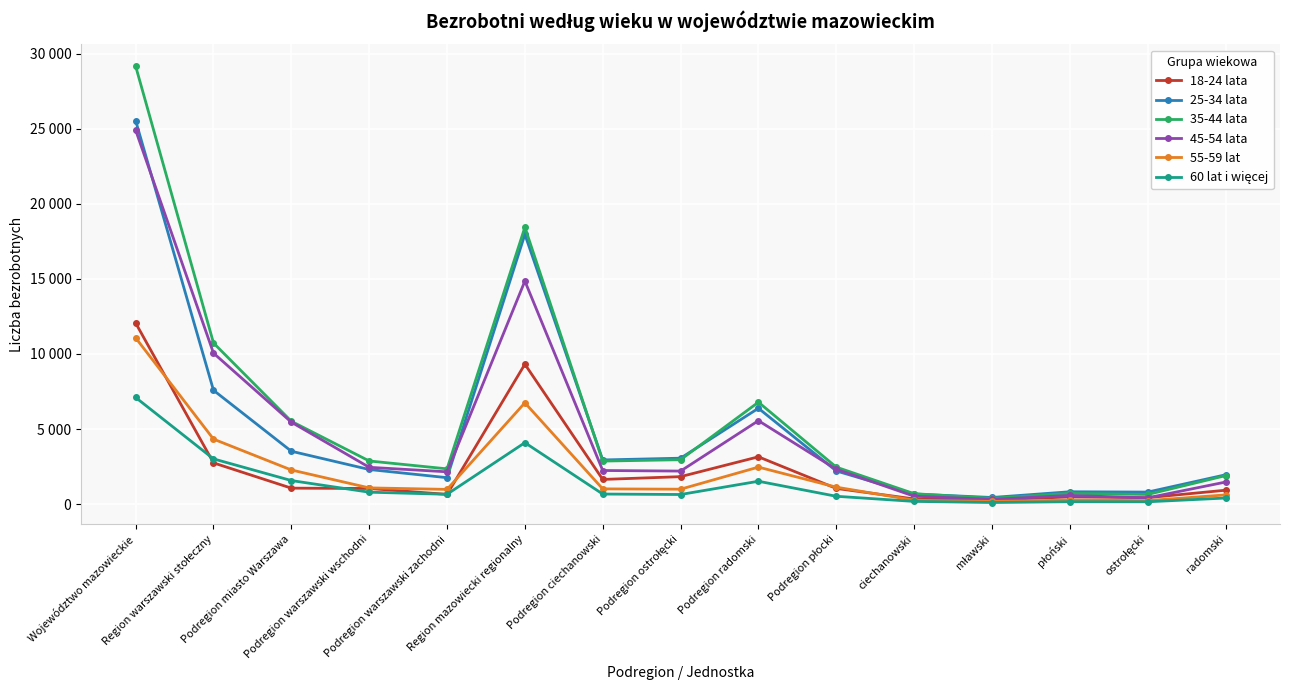

What is the total value across all series at Podregion ostrołęcki?

11663